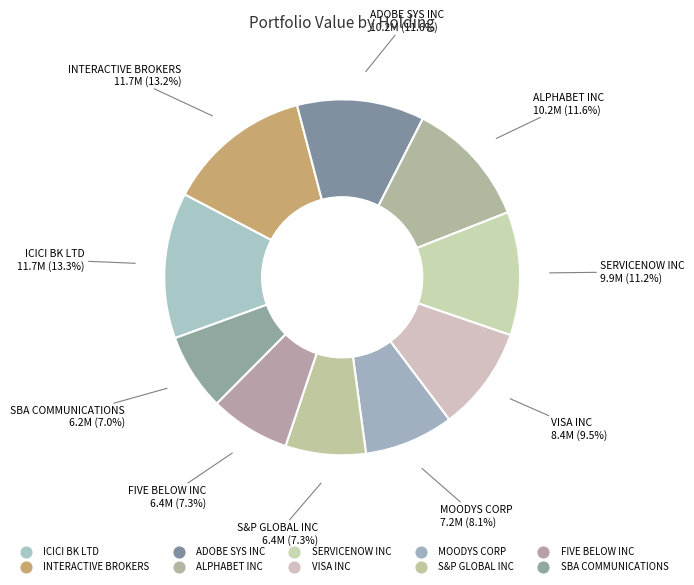

How many slices are in this pie chart?

10